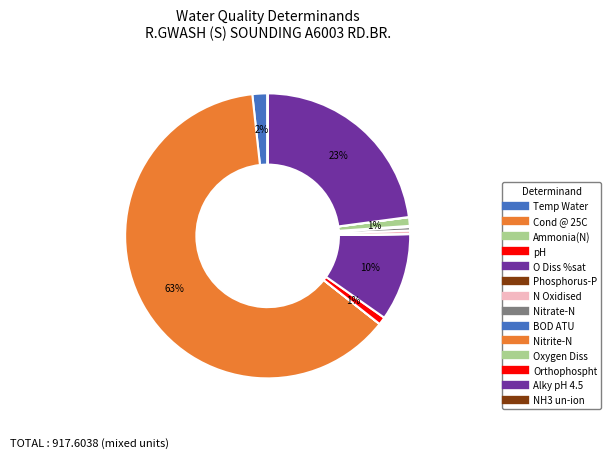

Which has a higher value, Oxygen Diss or NH3 un-ion?

Oxygen Diss